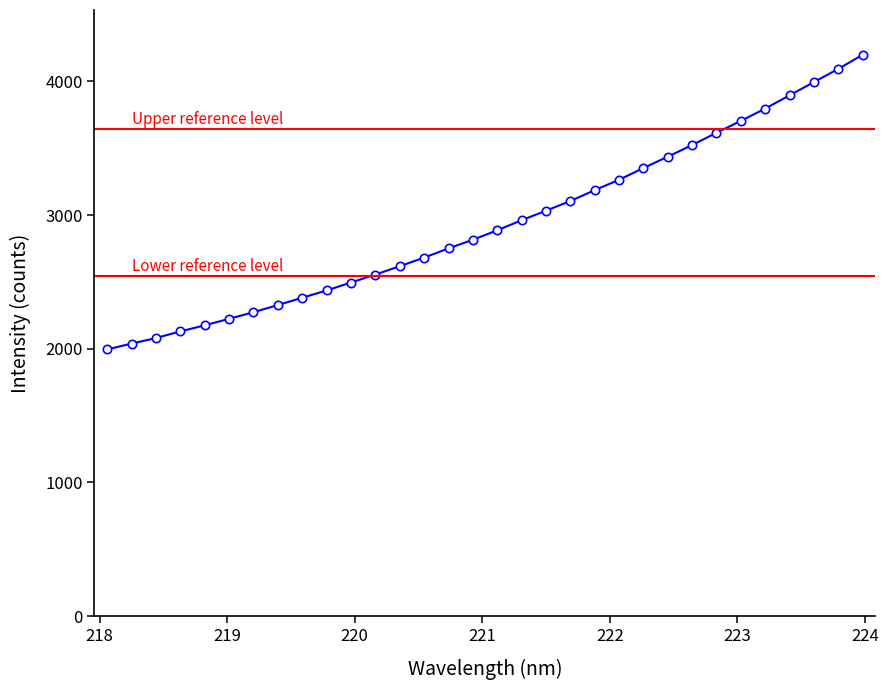

How many values exceed 2886?

16